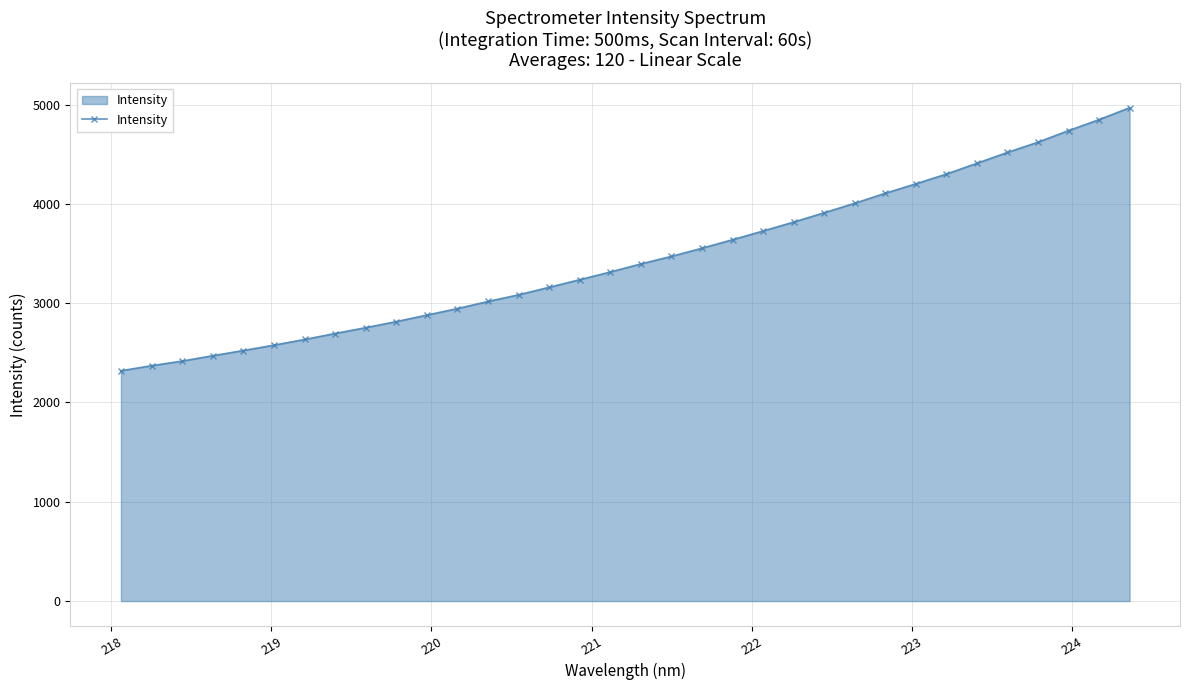

What is the value of the 20th point from the left?

3553.8